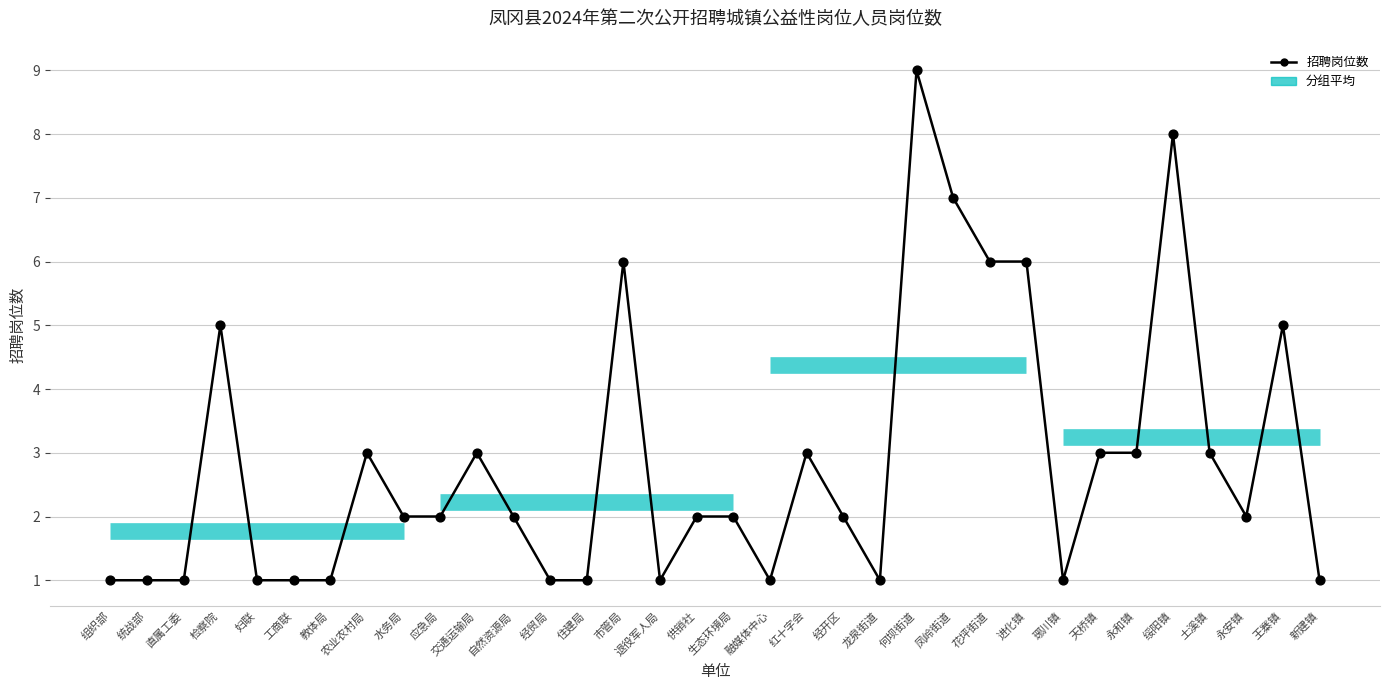

What is the change in value from 教体局 to 王寨镇?

+4